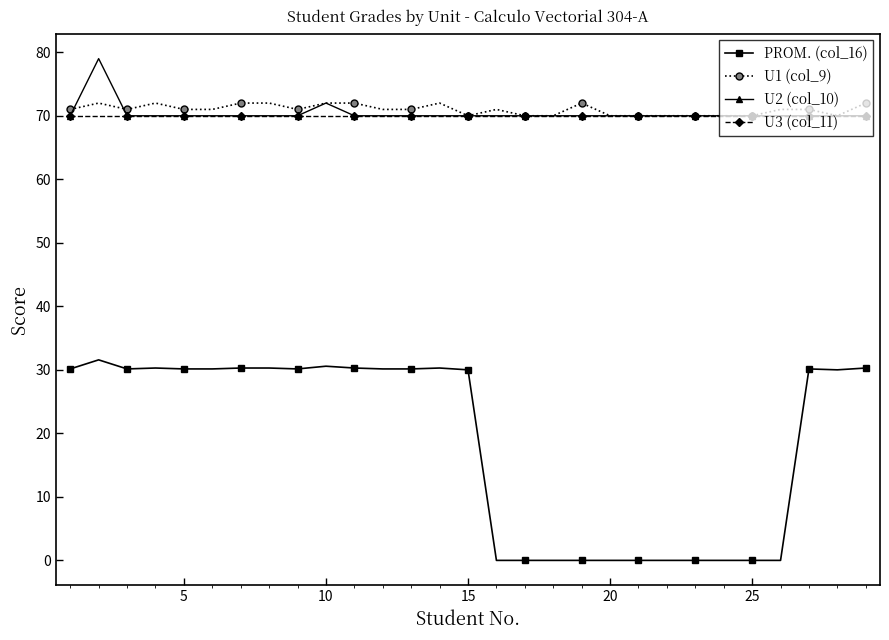

At how many categories does at least one series exceed 27?

29